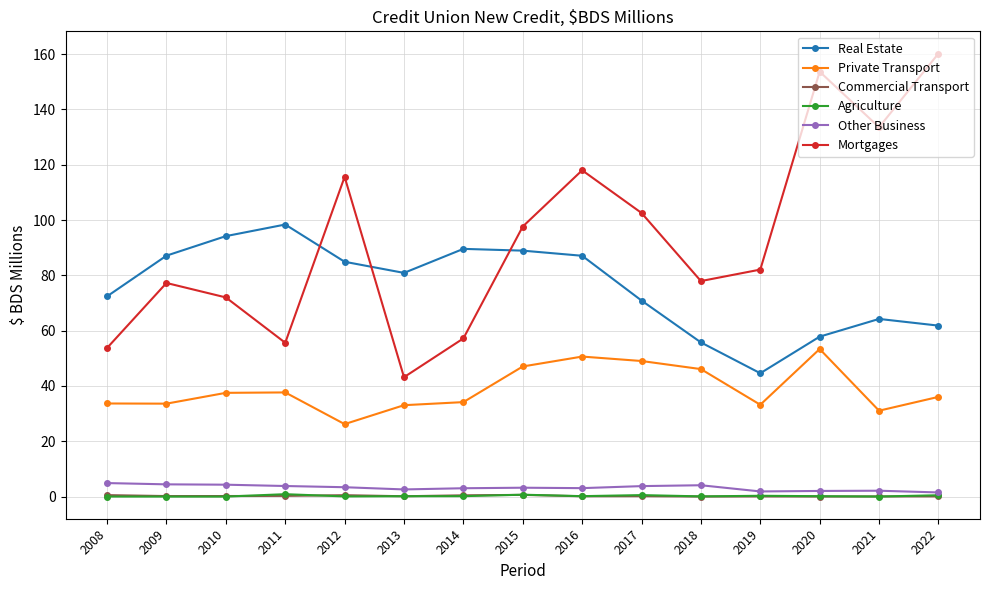

The value of Real Estate at 2022 is 93.9. True or false?

False